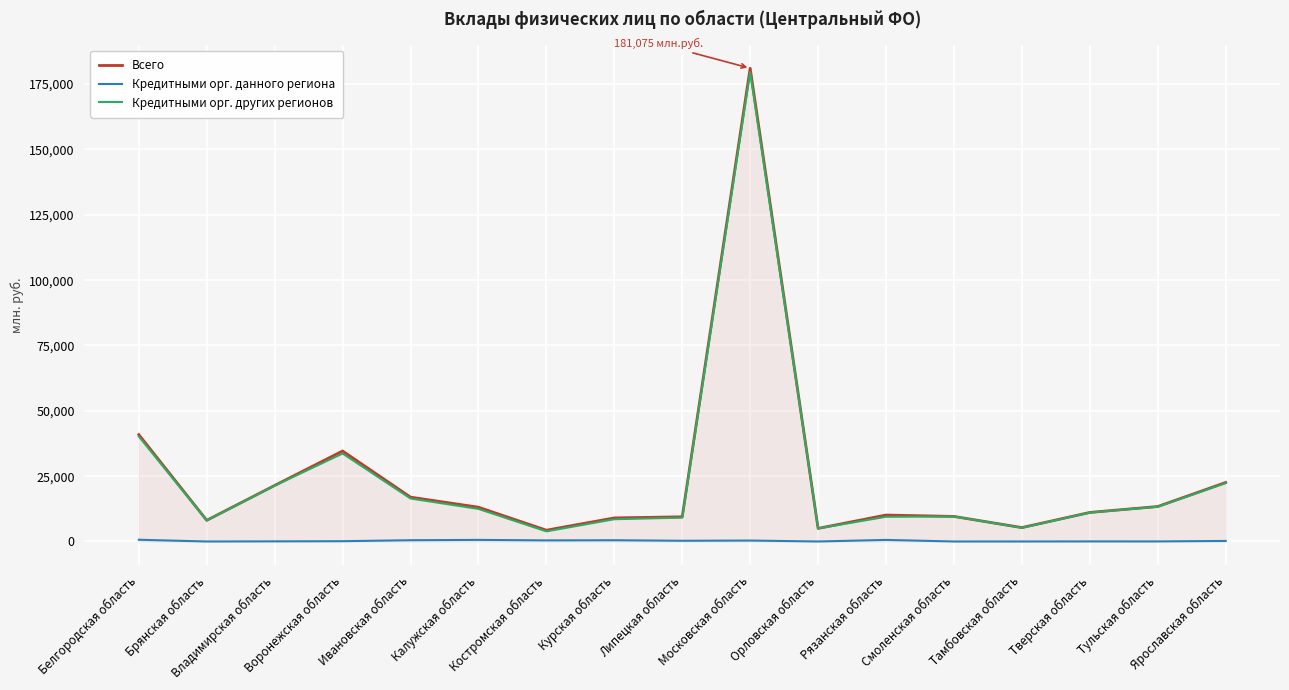

Which series has the widest spread of values?

Всего